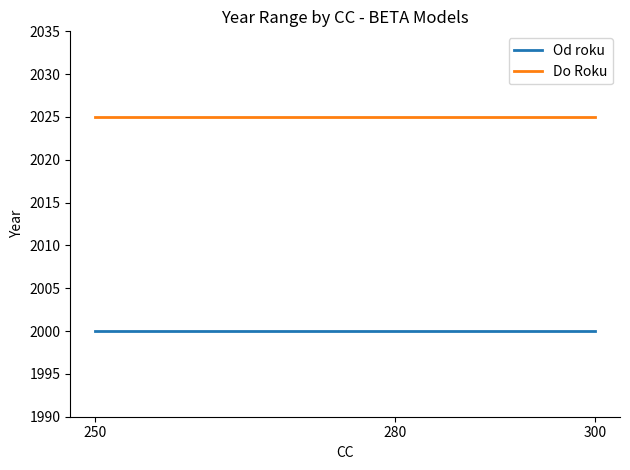

List the series in order of their peak value, highest first.

Do Roku, Od roku